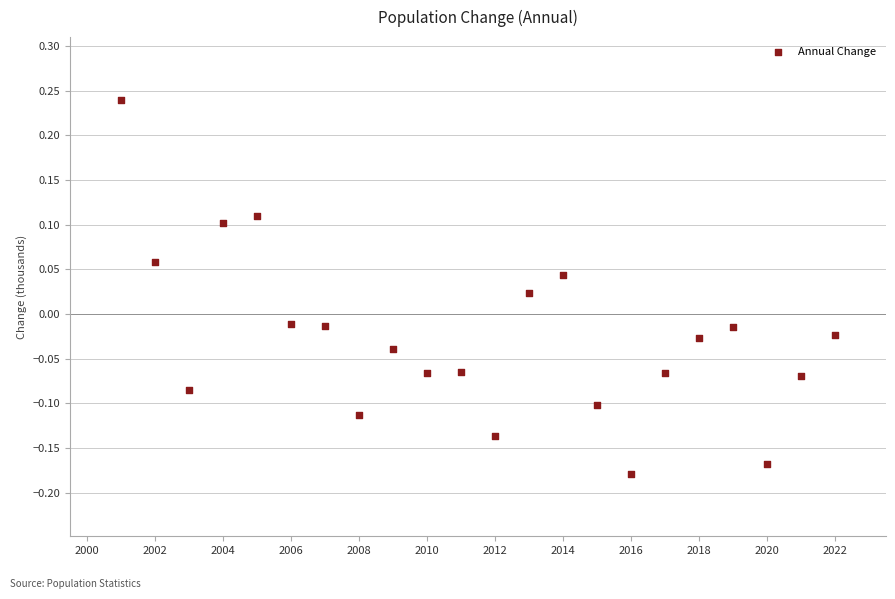

What is the range of Y values (max minus min)?

0.4